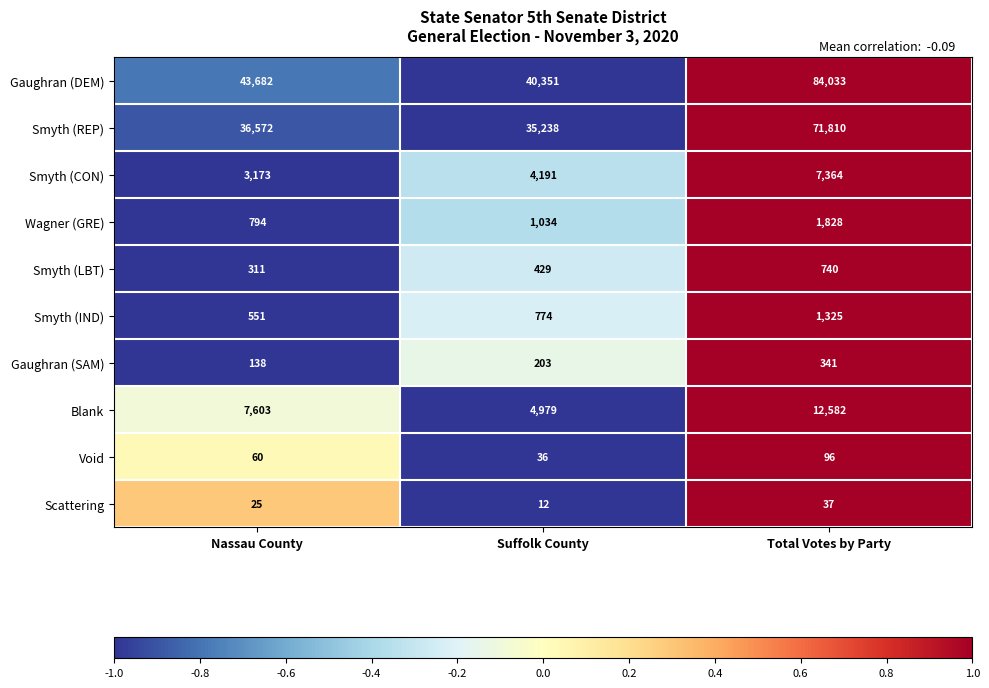

Reading left to right, what are all the values shown in this chart?

Gaughran (DEM): 43682	40351	84033
Smyth (REP): 36572	35238	71810
Smyth (CON): 3173	4191	7364
Wagner (GRE): 794	1034	1828
Smyth (LBT): 311	429	740
Smyth (IND): 551	774	1325
Gaughran (SAM): 138	203	341
Blank: 7603	4979	12582
Void: 60	36	96
Scattering: 25	12	37